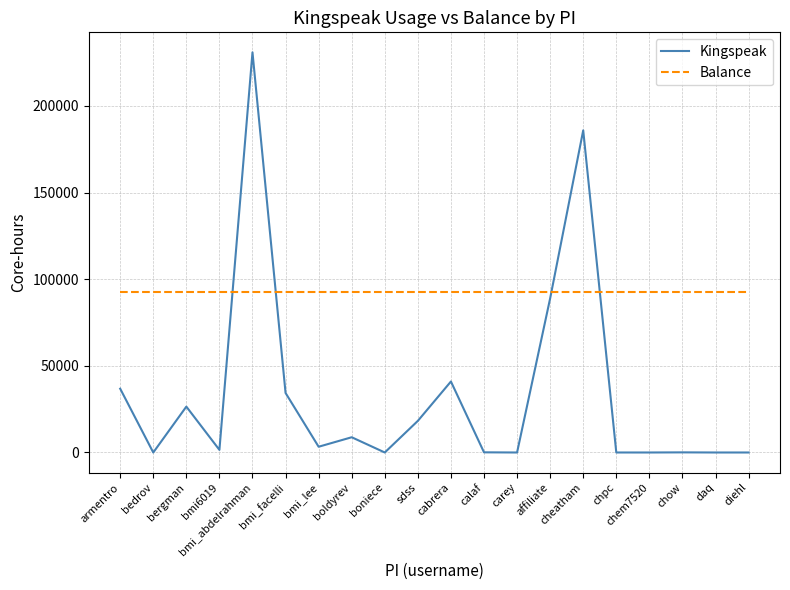

True or false: Balance has a value of 92783.4 at chpc.

True